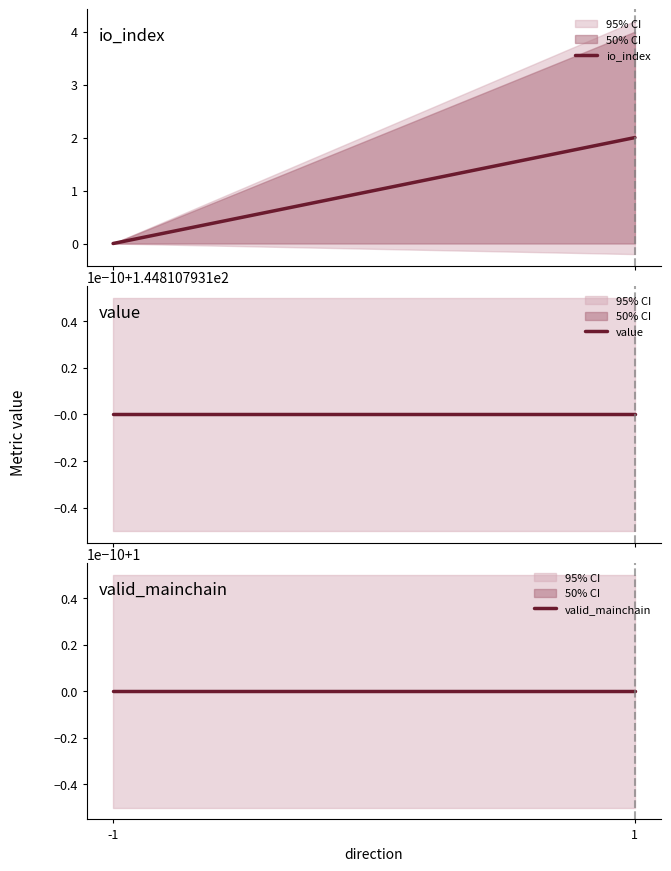

The valid_mainchain series shows 0.3 at -1. True or false?

False